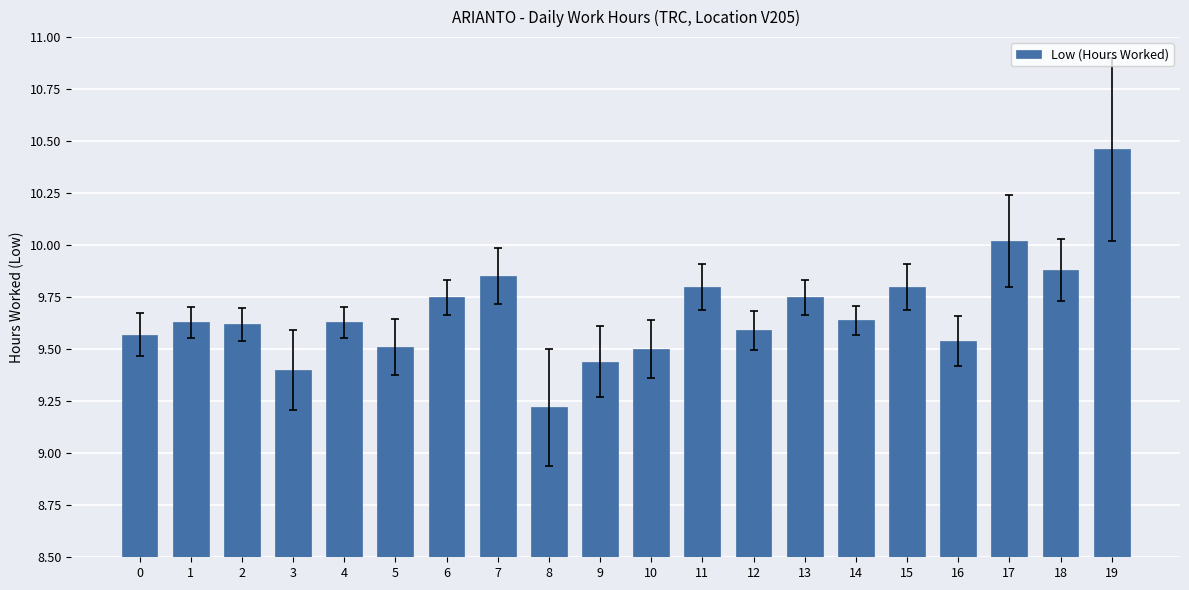

Which label corresponds to the largest value in the chart?

19